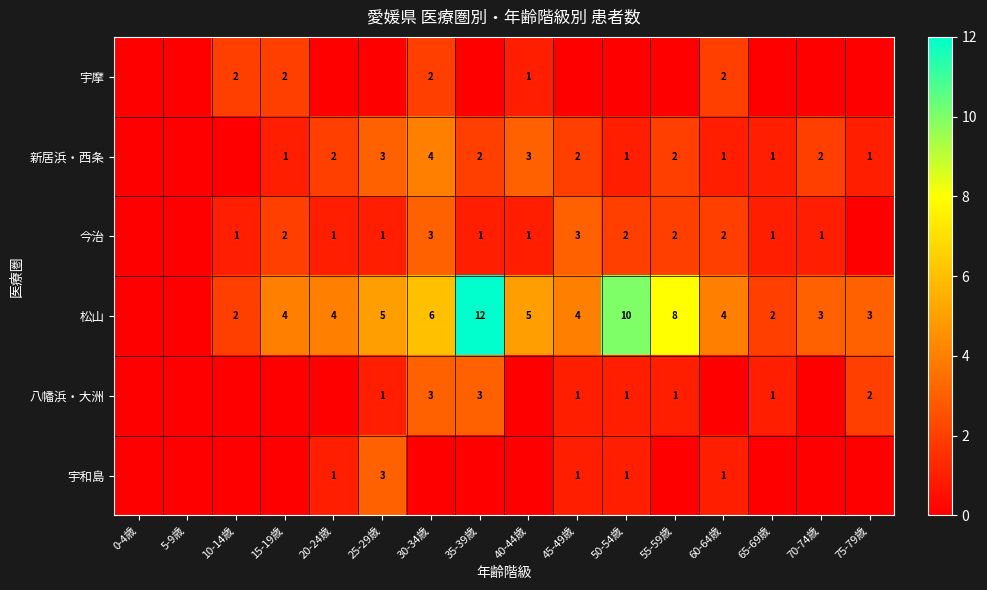

Count the number of data series in this chart.

6